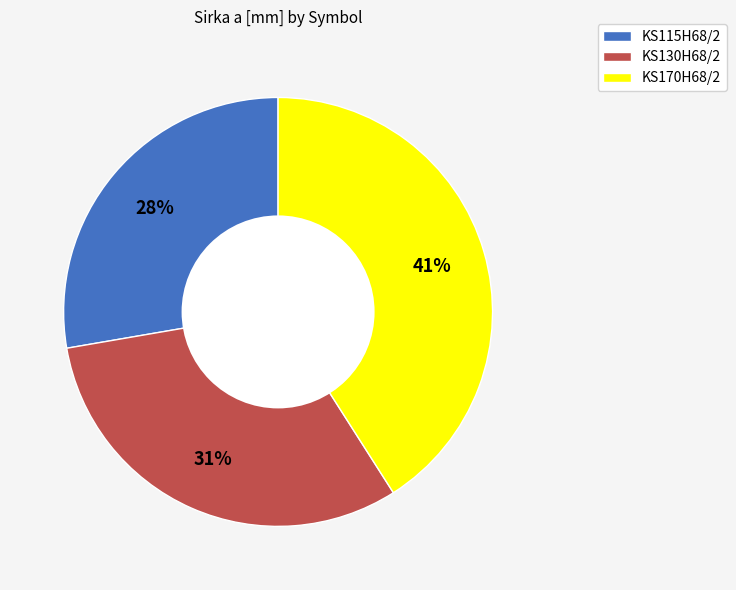

Count the number of slices in the pie.

3